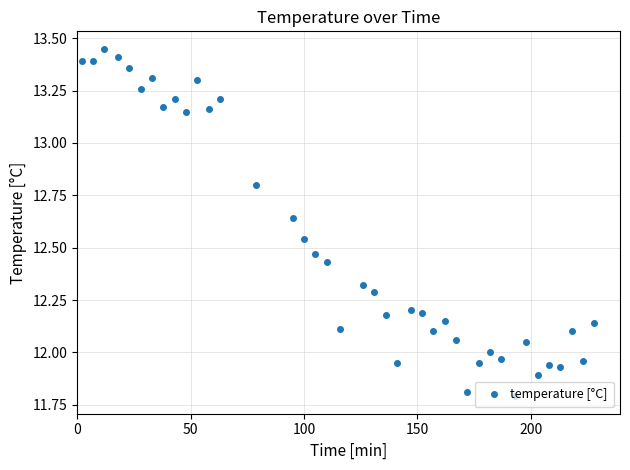

How many categories are shown in the chart?

40